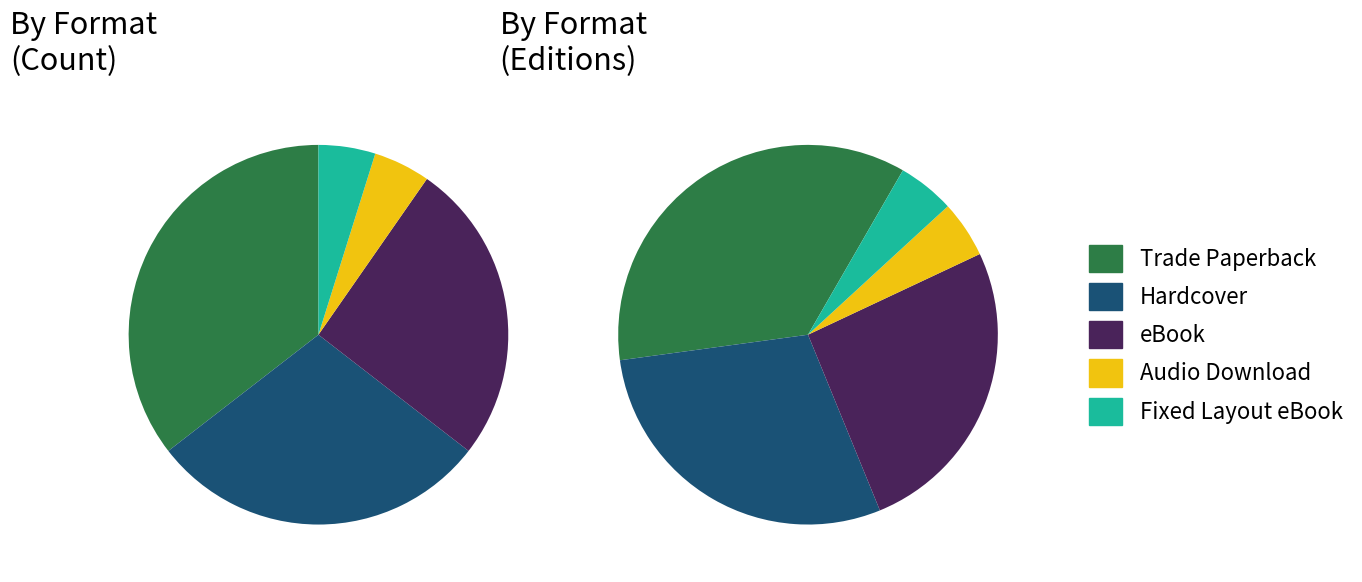

To the nearest percent, what is the difference between the Hardcover and eBook slice percentages?

3%